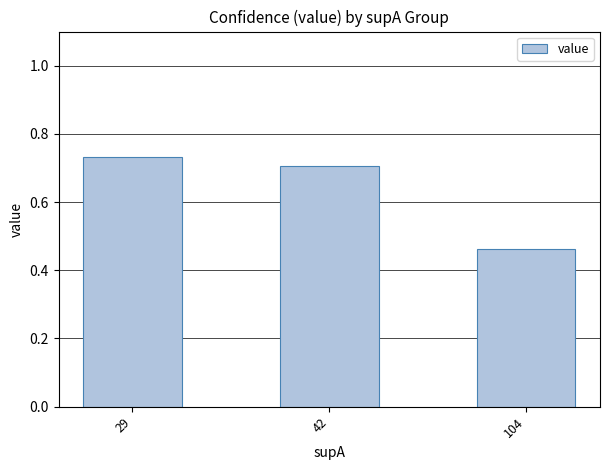

What is the sum of all values?

1.9